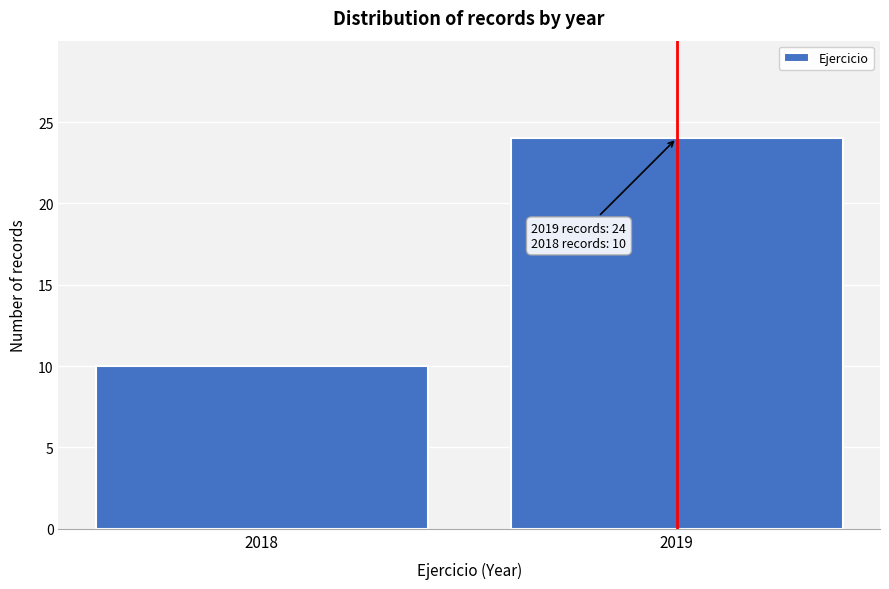

Reading right to left, transcribe all the data shown in this chart.

2019=24	2018=10